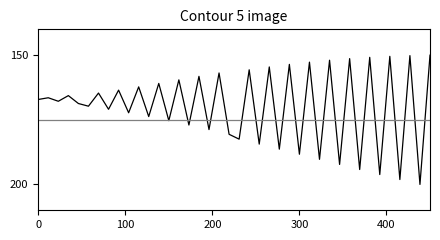

What is the smallest value displayed?

150.0